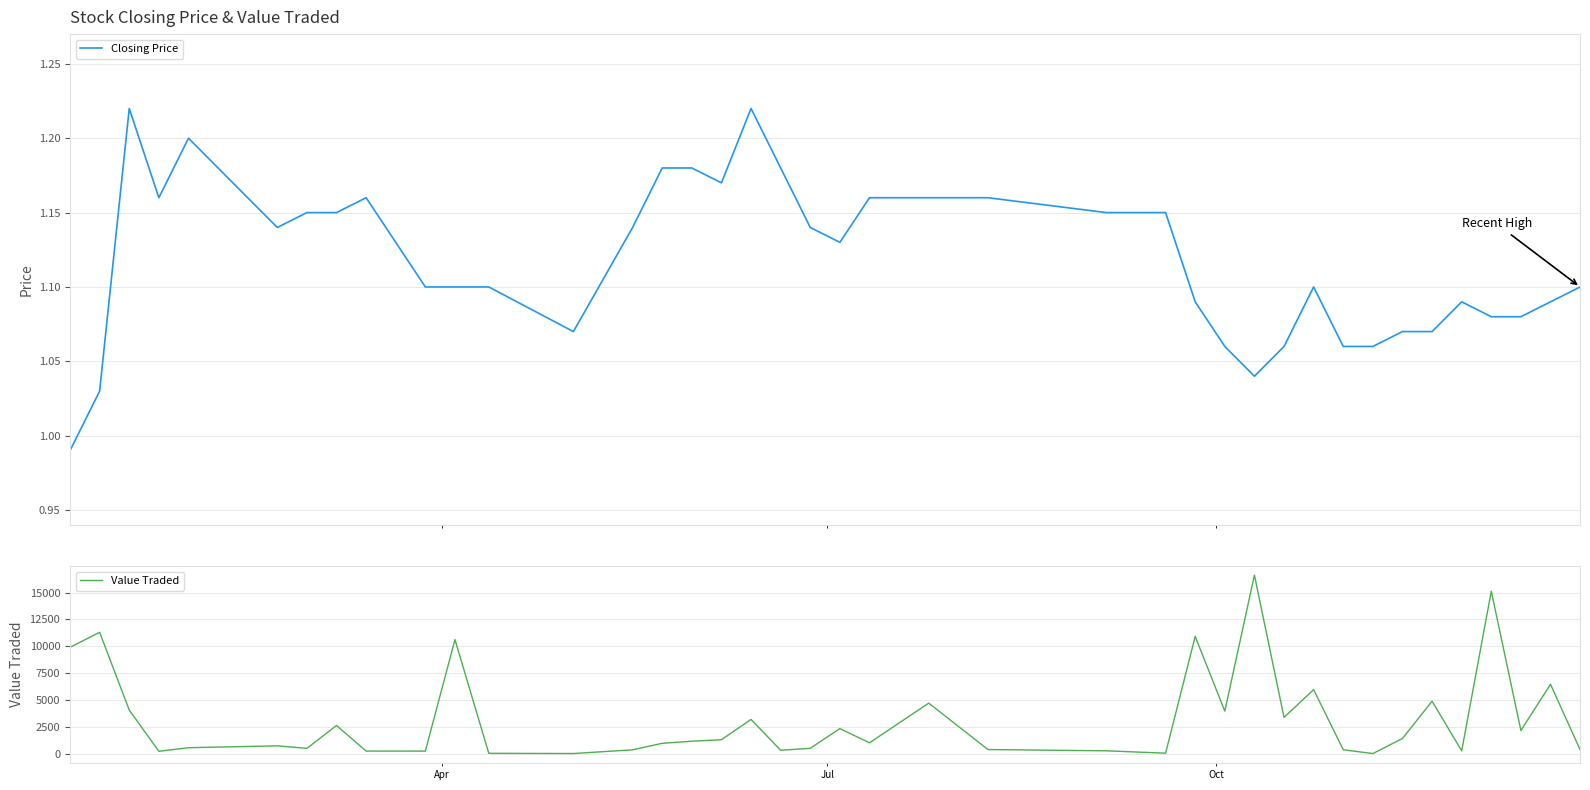

How many lines are shown in the chart?

2